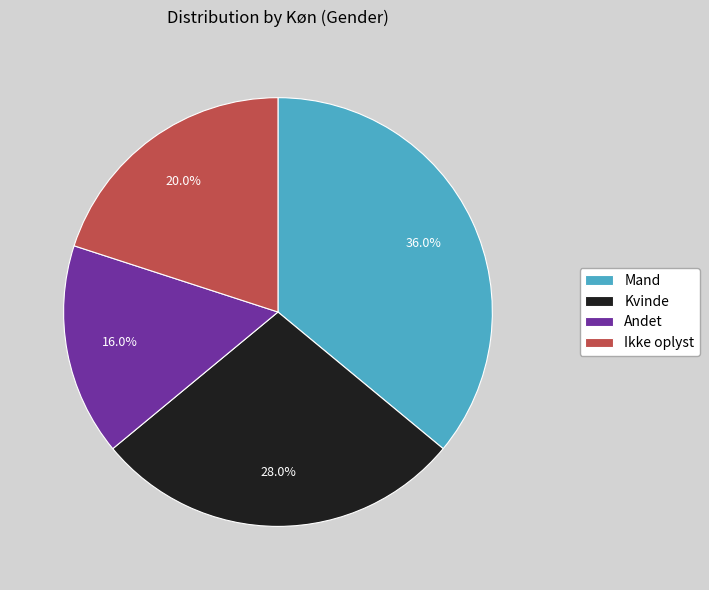

Combined, what portion of the pie is Kvinde and Mand?

64.0%